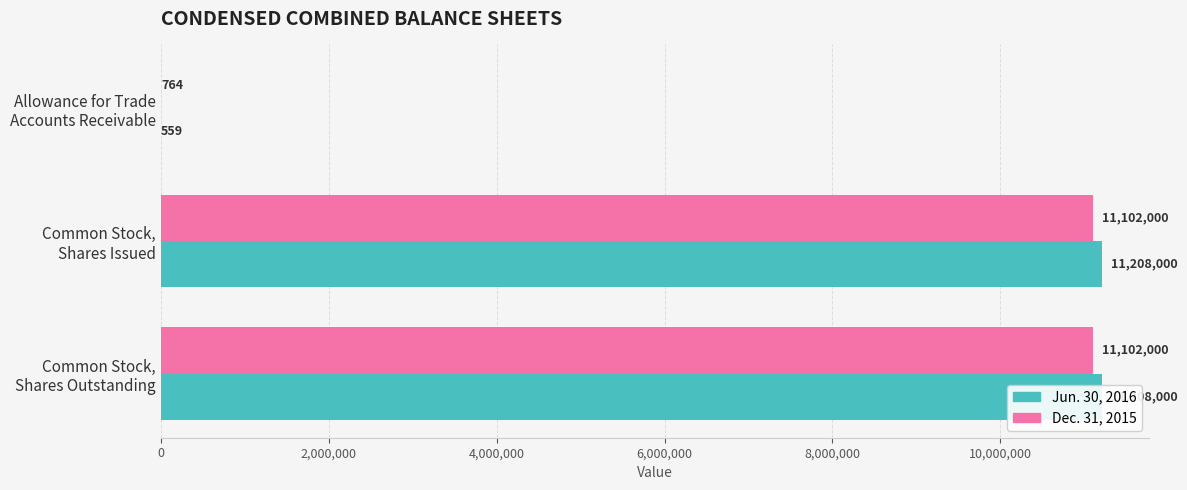

The Dec. 31, 2015 series shows 19336595 at Common Stock, Shares Issued. True or false?

False